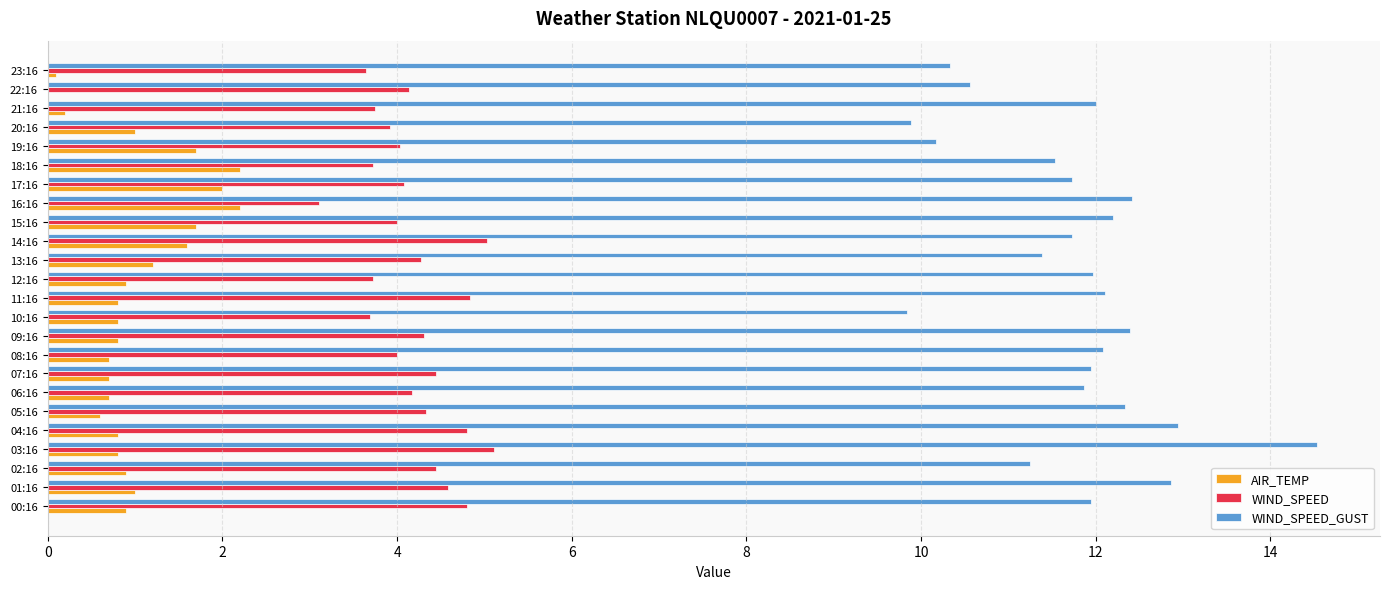

Which series has the largest total across all categories?

WIND_SPEED_GUST